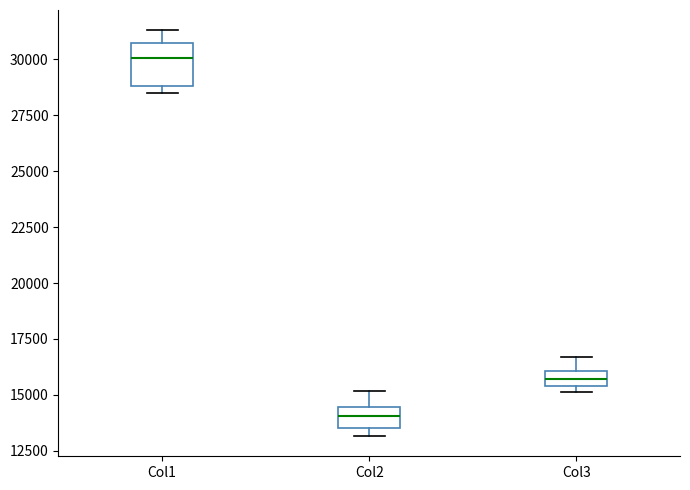

Where is the upper edge of the box for Col2 on the y-axis? The values are not printed on the chart, so give them approximately, as read against the axis.

14500